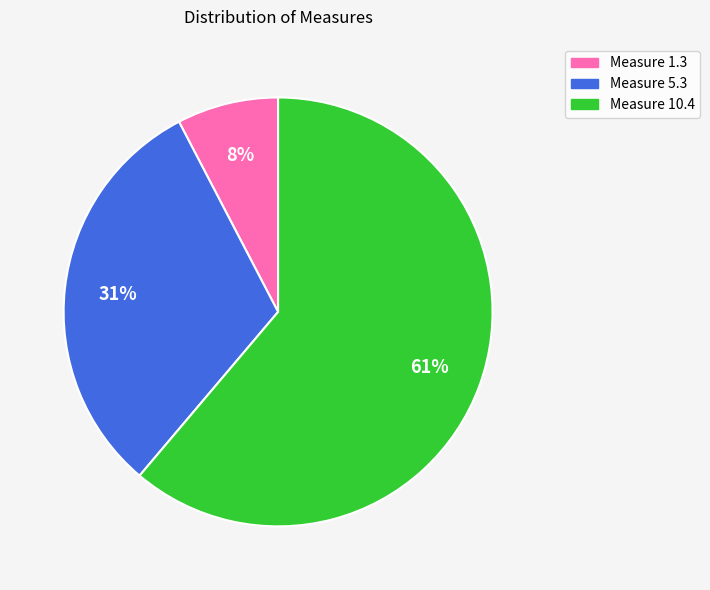

How many segments does this pie chart have?

3